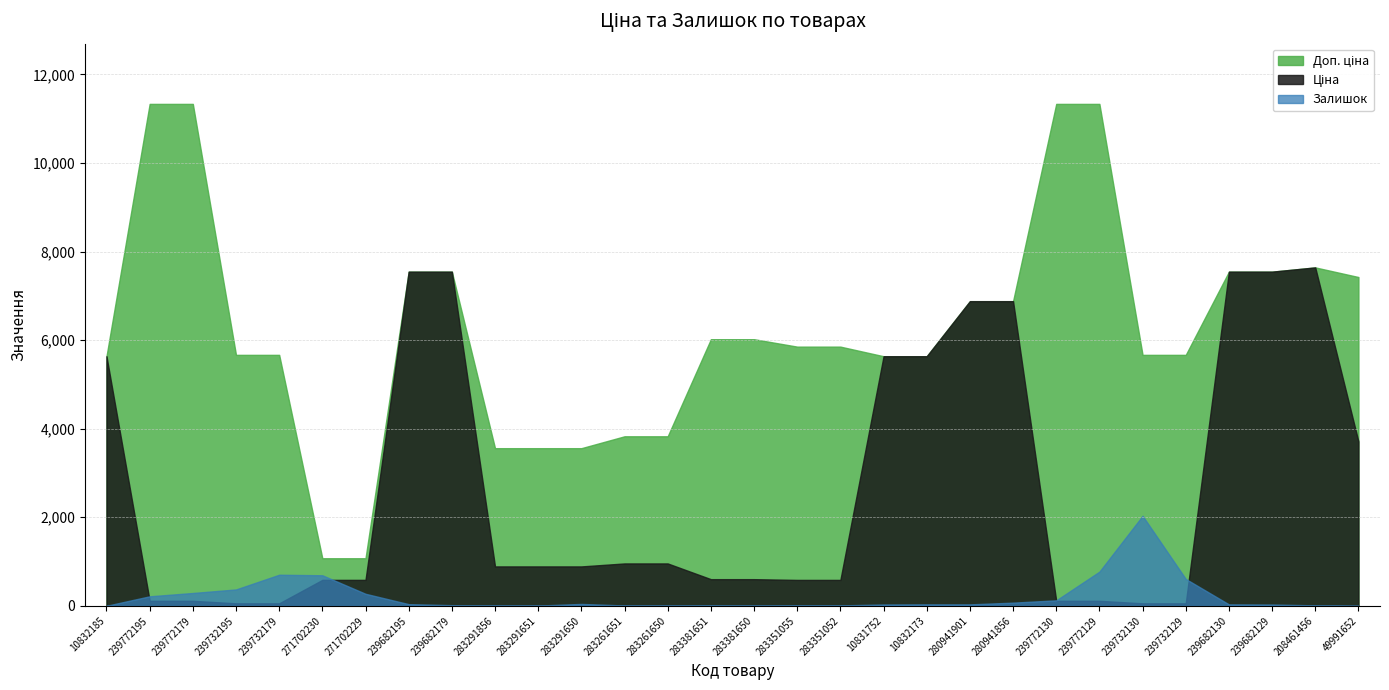

How many intersections are there between Залишок and Ціна?

4